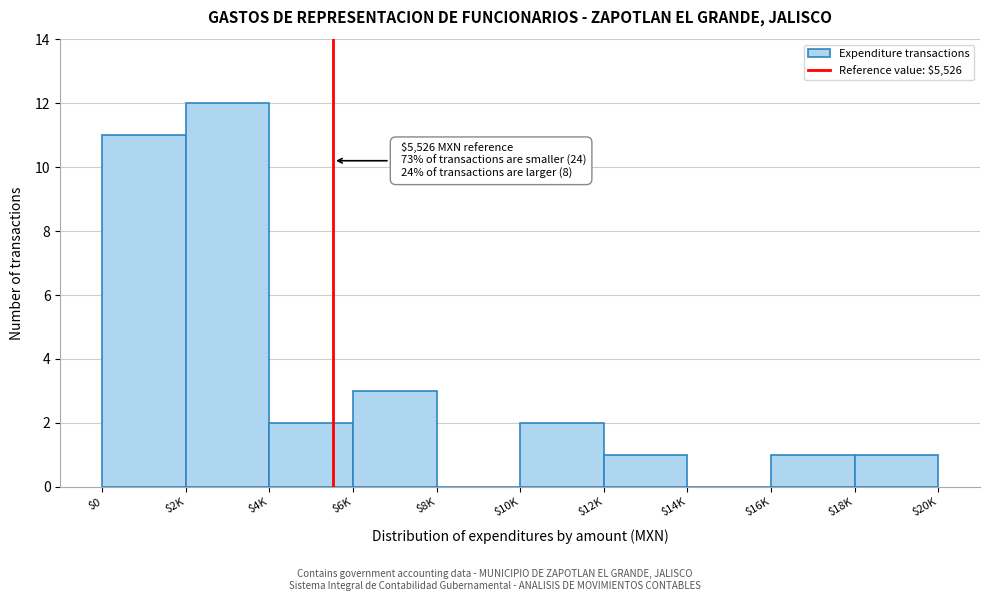

At which label is the value closest to 6?

$6K